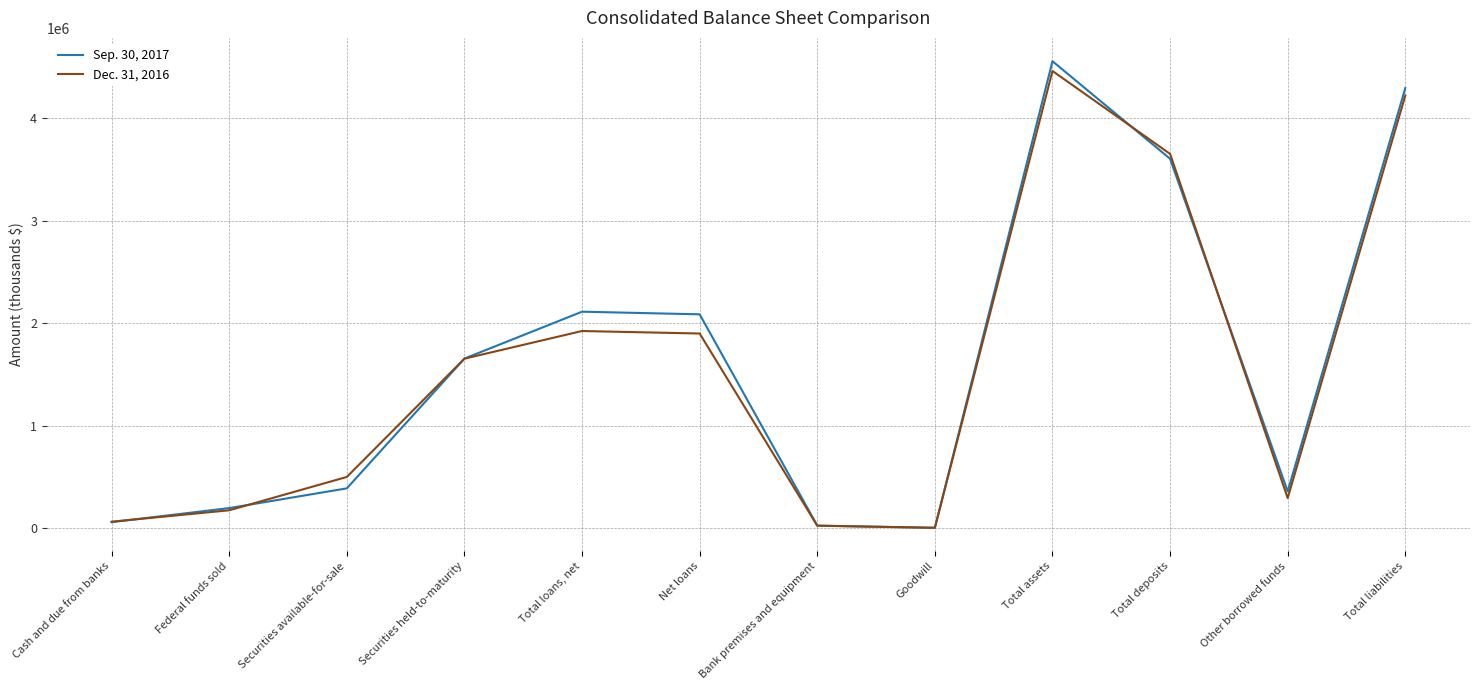

Which label corresponds to the largest value in the chart?

Total assets